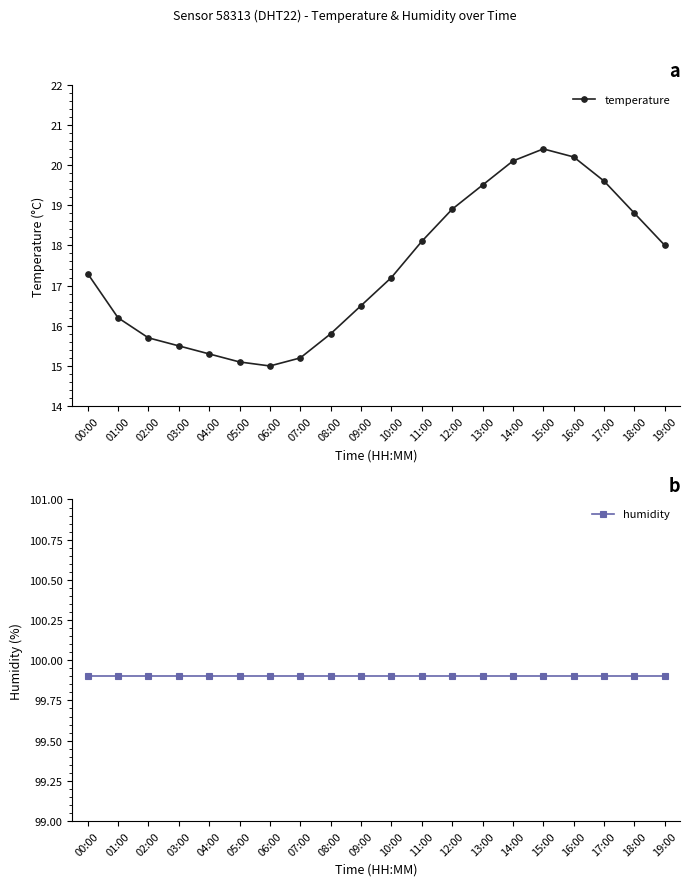

Between 13:00 and 19:00, which is larger?

13:00